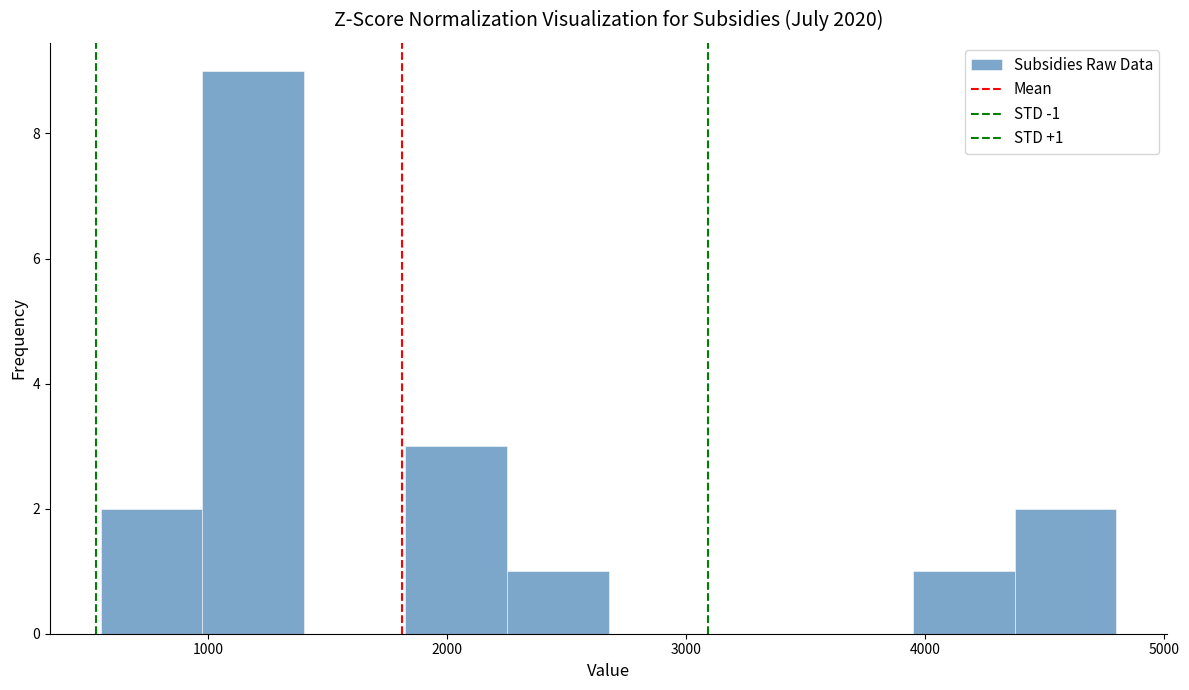

Which range on the x-axis has the tallest bar?

1000 to 1400